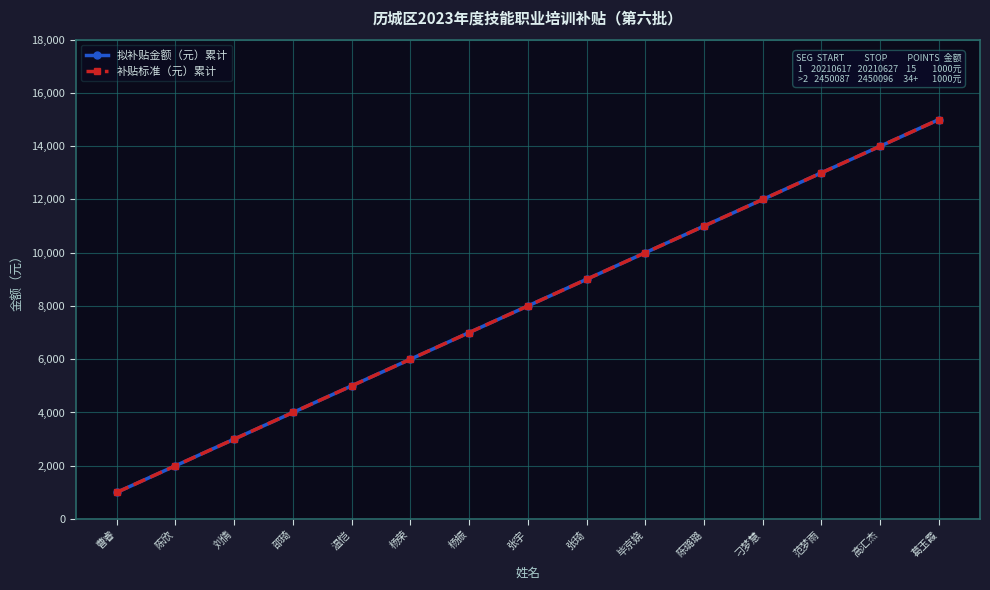

Does the chart have visible grid lines?

Yes